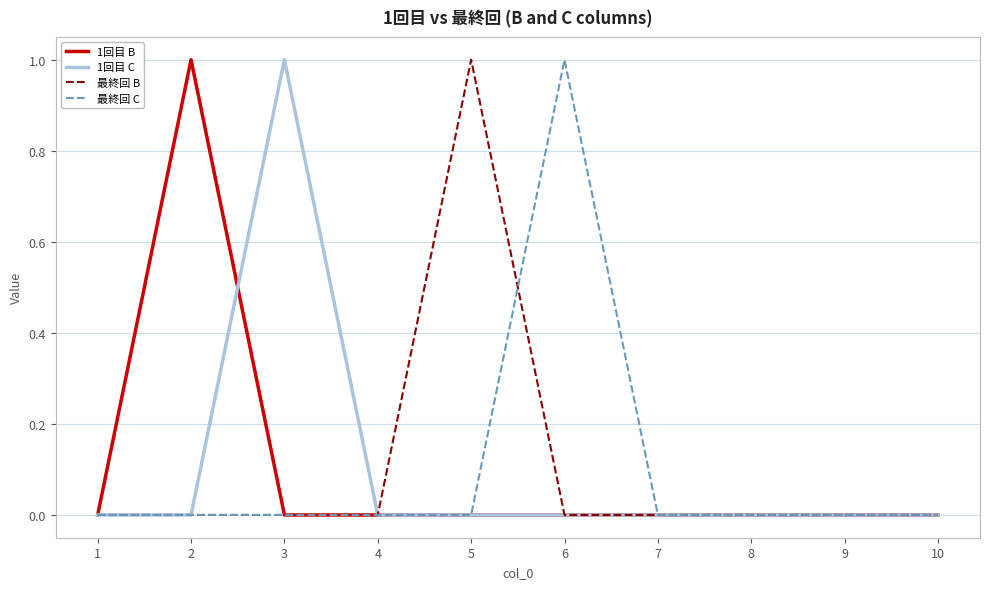

Reading left to right, list all the values displayed in this chart.

1回目 B: 0	1	0	0	0	0	0	0	0	0
1回目 C: 0	0	1	0	0	0	0	0	0	0
最終回 B: 0	0	0	0	1	0	0	0	0	0
最終回 C: 0	0	0	0	0	1	0	0	0	0